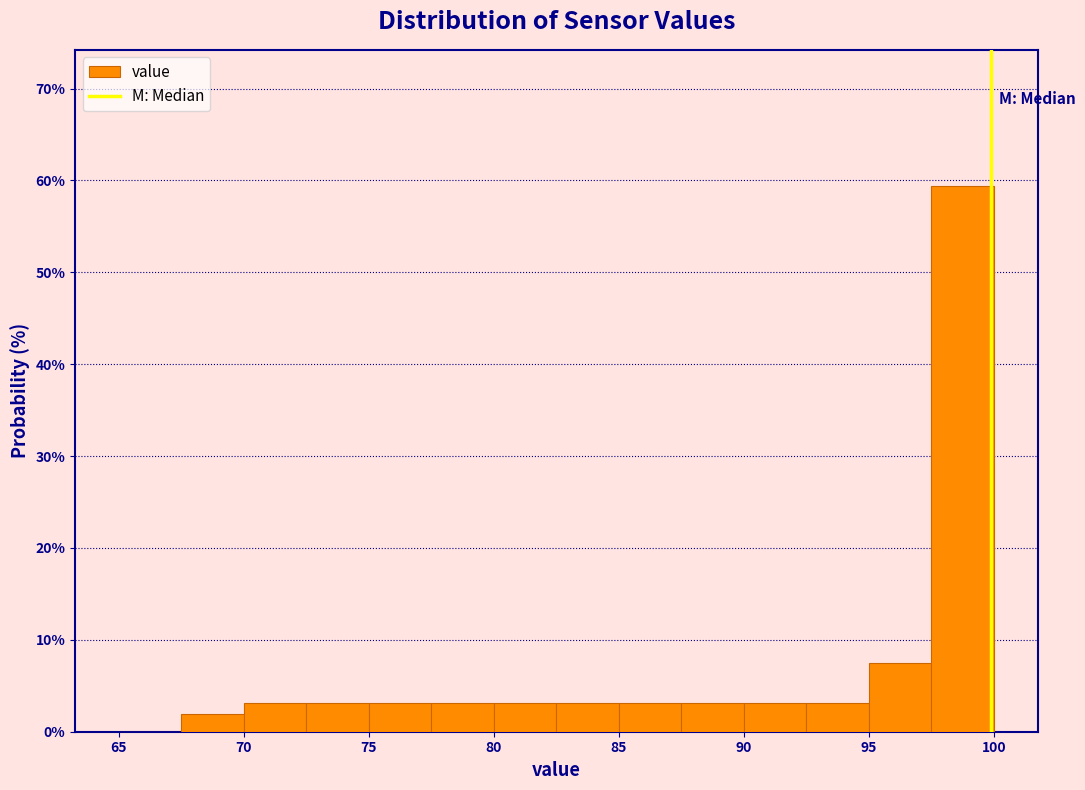

Reading left to right, list every bar in this chart as the range it spans on the x-axis followed by its height. The values are not printed on the chart, so give them approximately, as read against the axis.

65.0 to 67.5: 0
67.5 to 70.0: 2
70.0 to 72.5: 3
72.5 to 75.0: 3
75.0 to 77.5: 3
77.5 to 80.0: 3
80.0 to 82.5: 3
82.5 to 85.0: 3
85.0 to 87.5: 3
87.5 to 90.0: 3
90.0 to 92.5: 3
92.5 to 95.0: 3
95.0 to 97.5: 8
97.5 to 100.0: 59